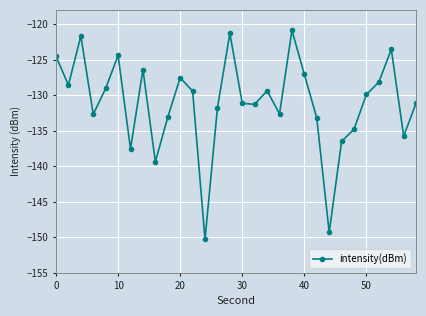

What is the value of the 6th point from the left?

-124.4